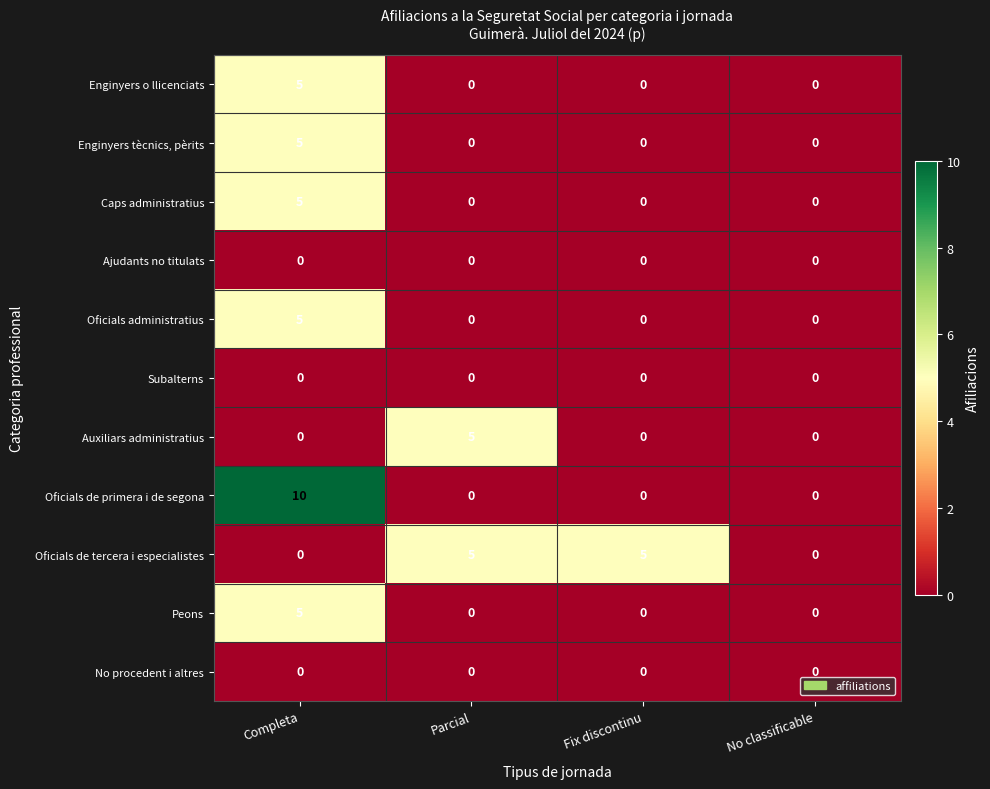

Which series has the widest spread of values?

Oficials de primera i de segona